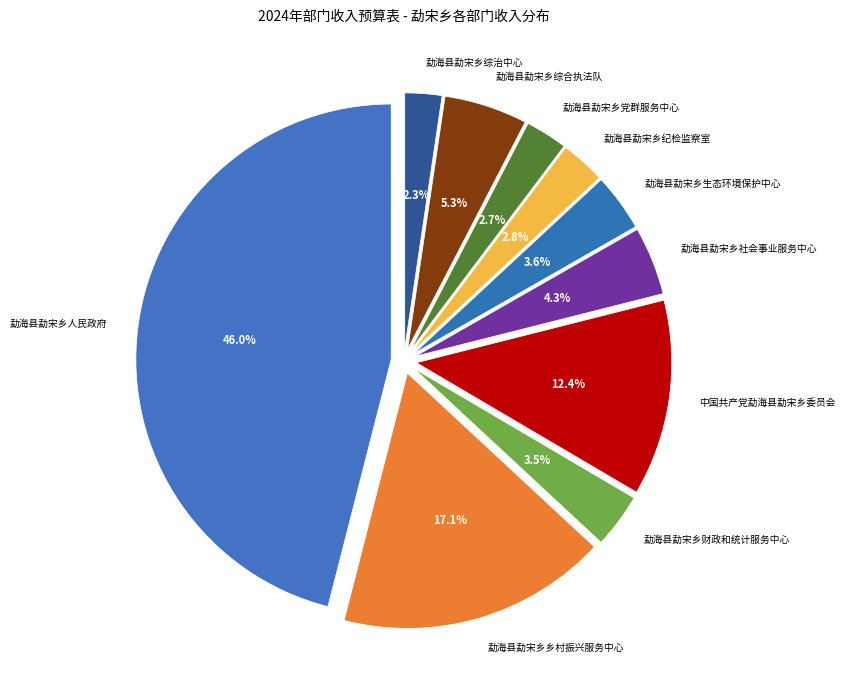

Do 勐海县勐宋乡综治中心 and 勐海县勐宋乡人民政府 together represent more than half of the pie?

No